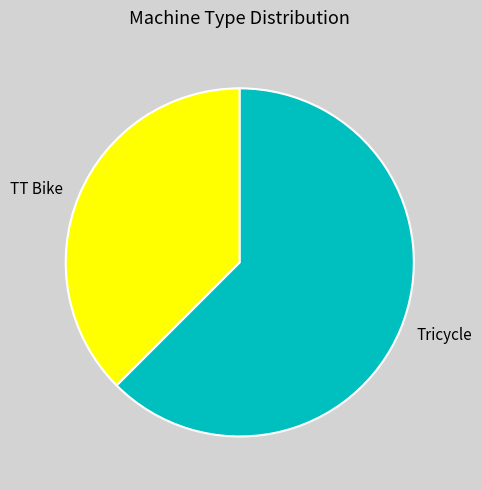

The Tricycle slice represents 62% of the pie. True or false?

True